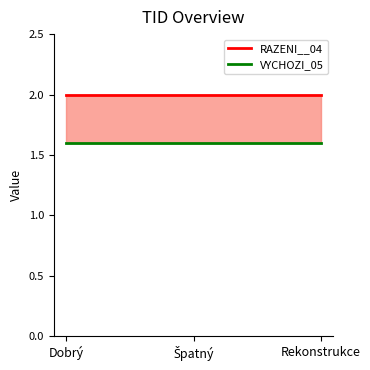

At how many categories does at least one series exceed 1?

3